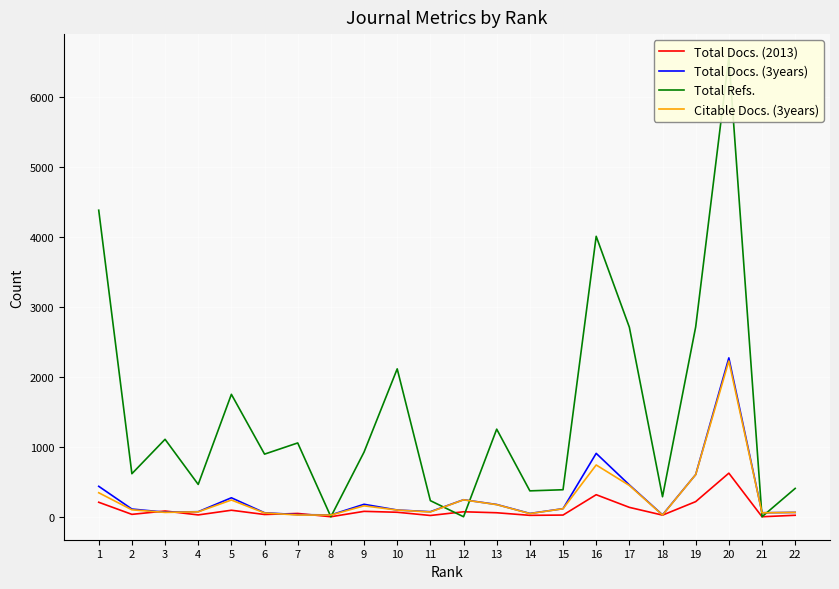

Which series has the widest spread of values?

Total Refs.